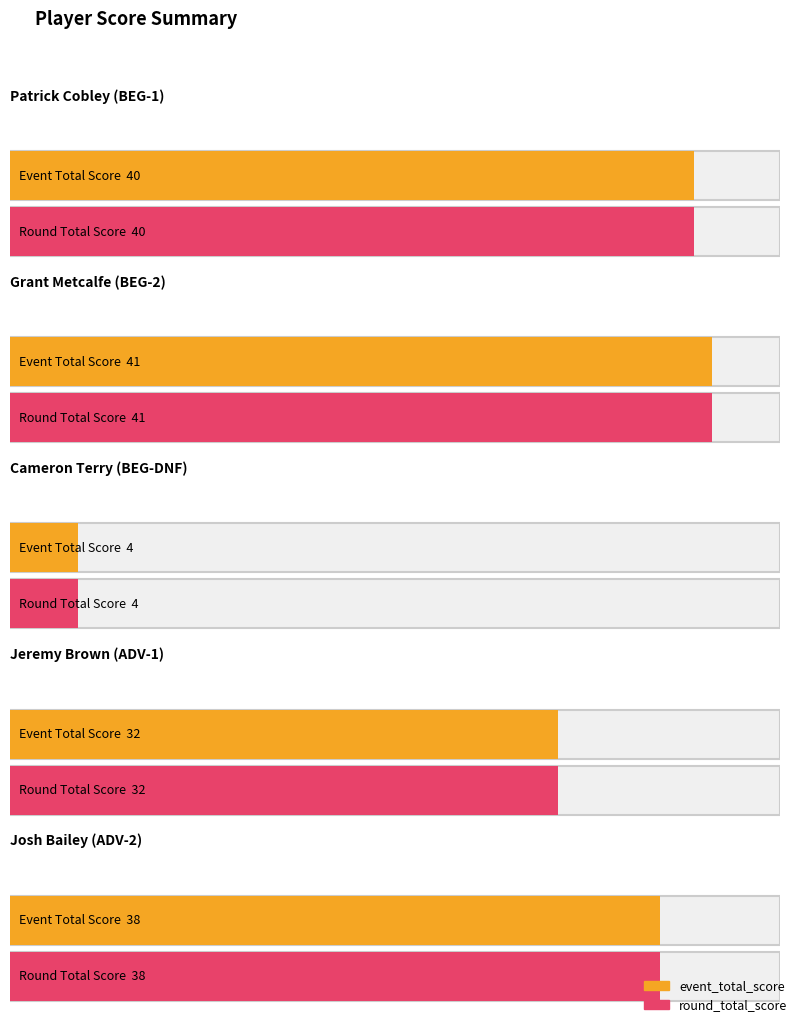

What is the label of the 4th bar from the left?

Jeremy Brown (ADV-1)